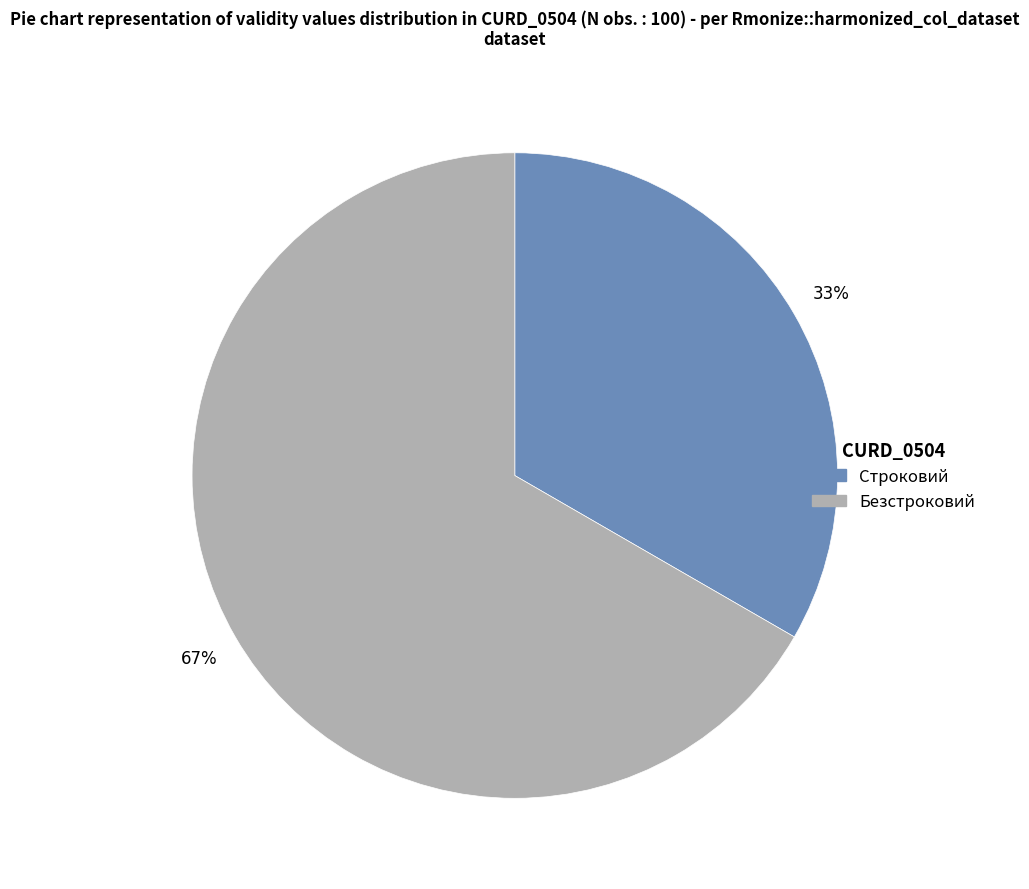

Rank the categories by value from lowest to highest.

Строковий, Безстроковий